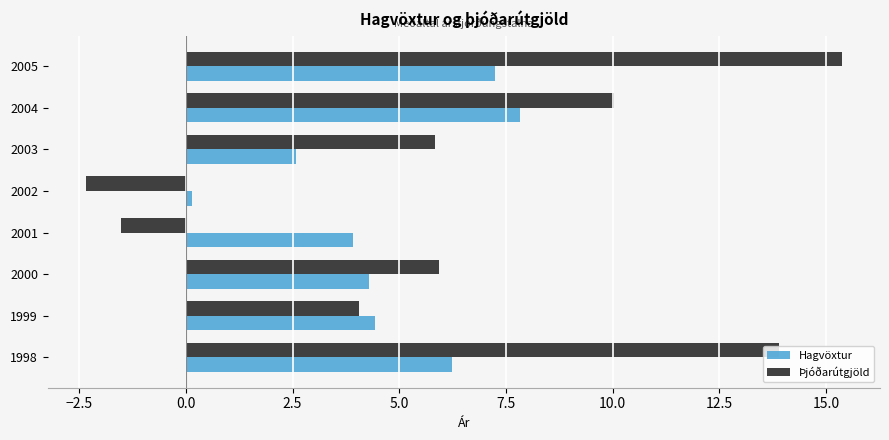

The Þjóðarútgjöld series shows -2.4 at 2002. True or false?

True